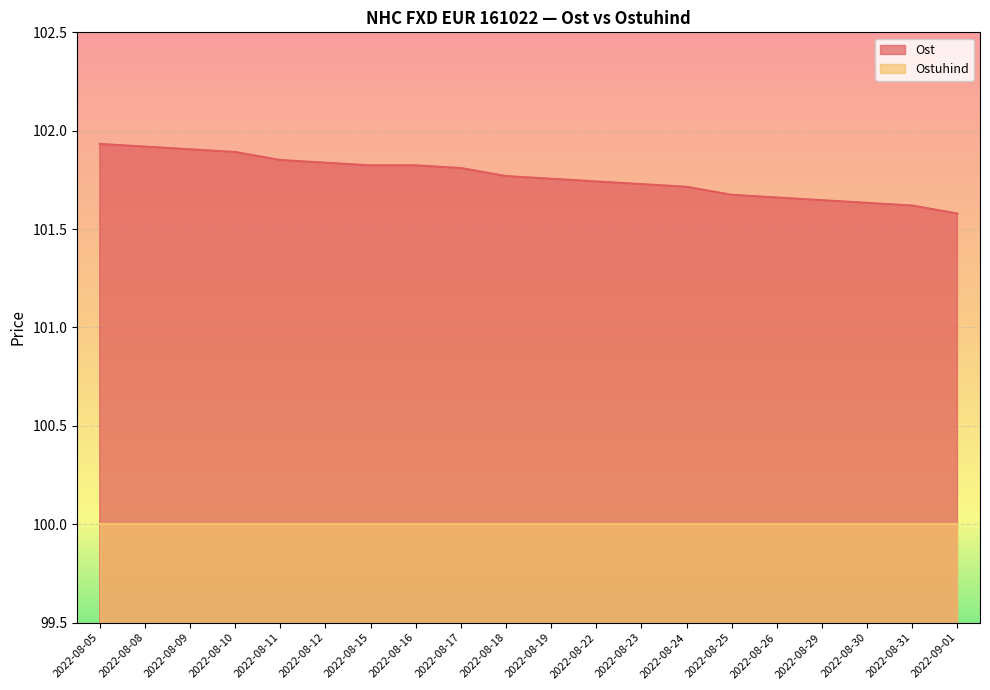

What is the difference between the maximum and second lowest values?

0.3